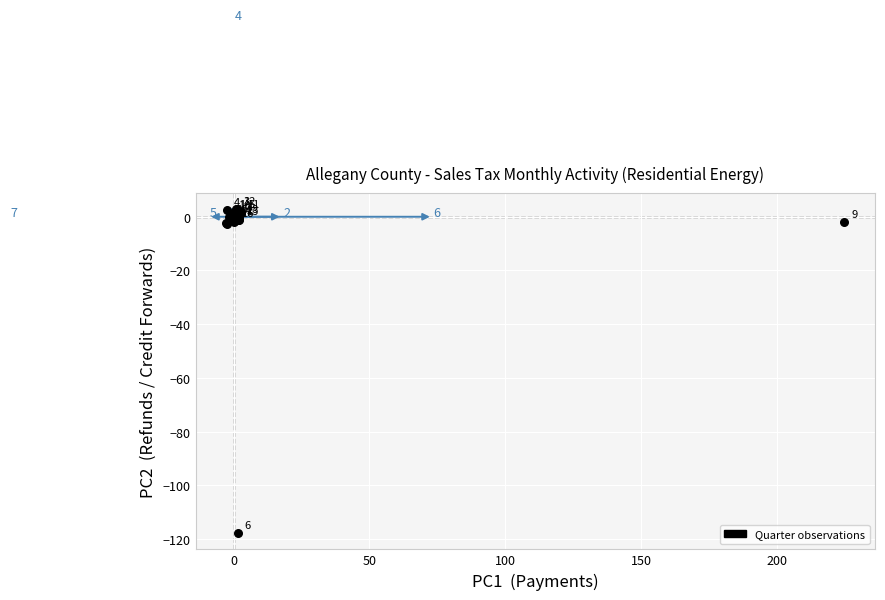

What Y value in the scatter plot is closest to -57?

-2.7